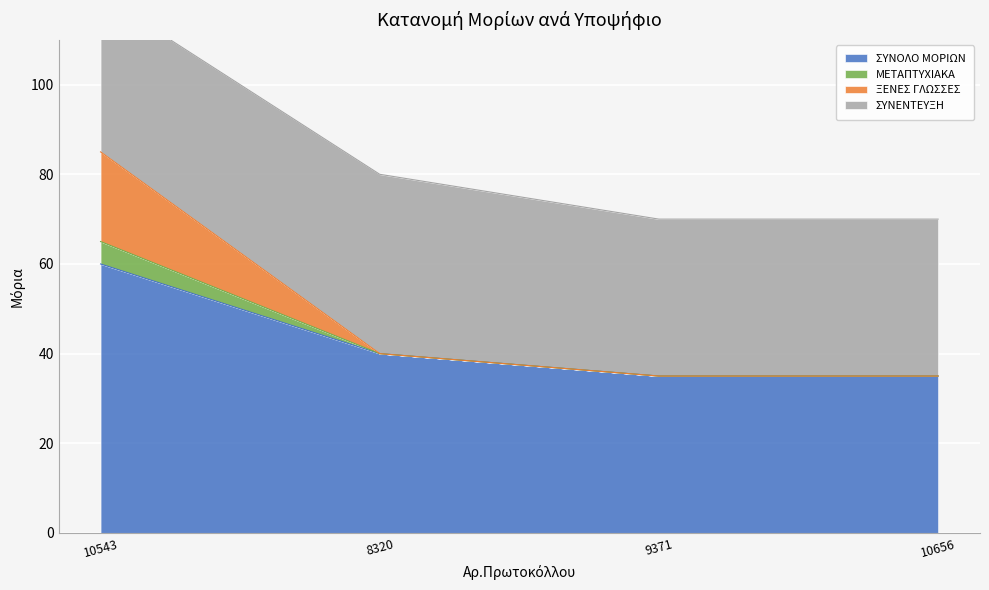

True or false: ΣΥΝΟΛΟ ΜΟΡΙΩΝ has more than 1 points higher than both neighbors.

False